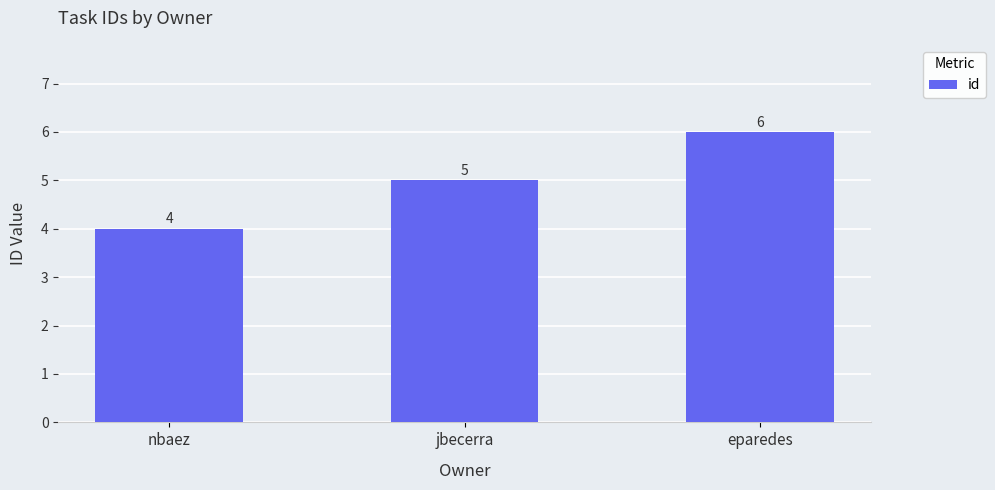

What is the sum of the values at eparedes and jbecerra?

11